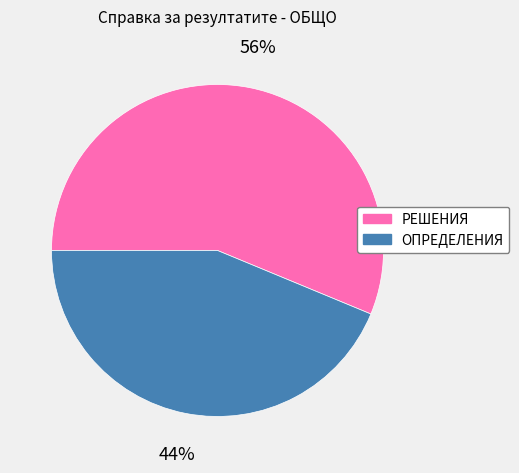

What is the smallest slice in the pie chart?

ОПРЕДЕЛЕНИЯ